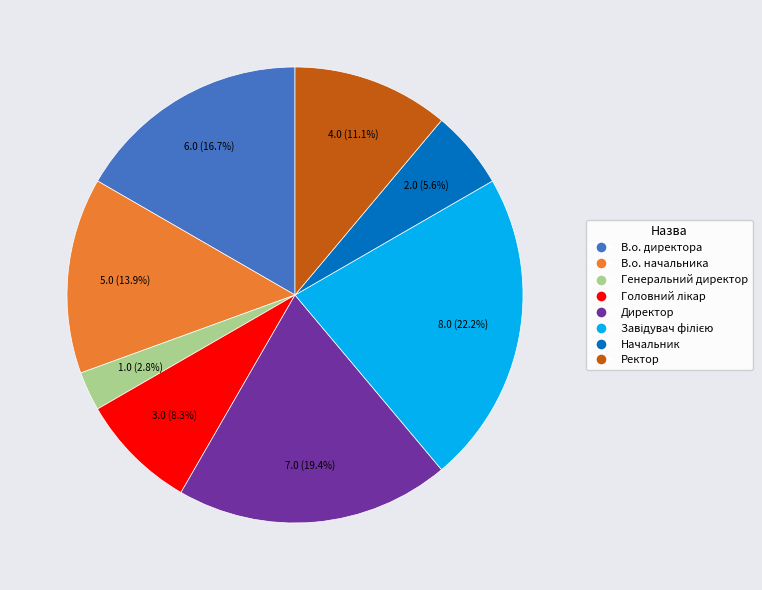

Is В.о. начальника the majority of the pie?

No